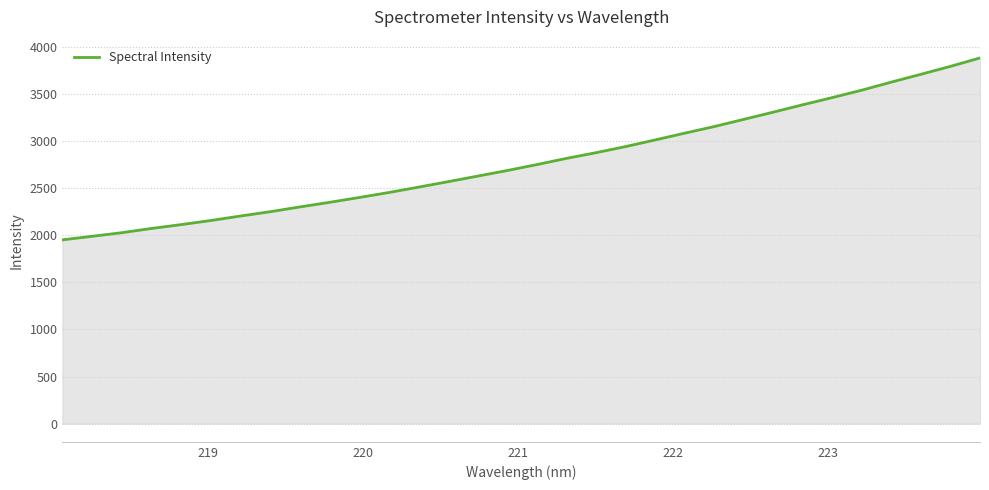

What is the greatest value displayed?

3885.8